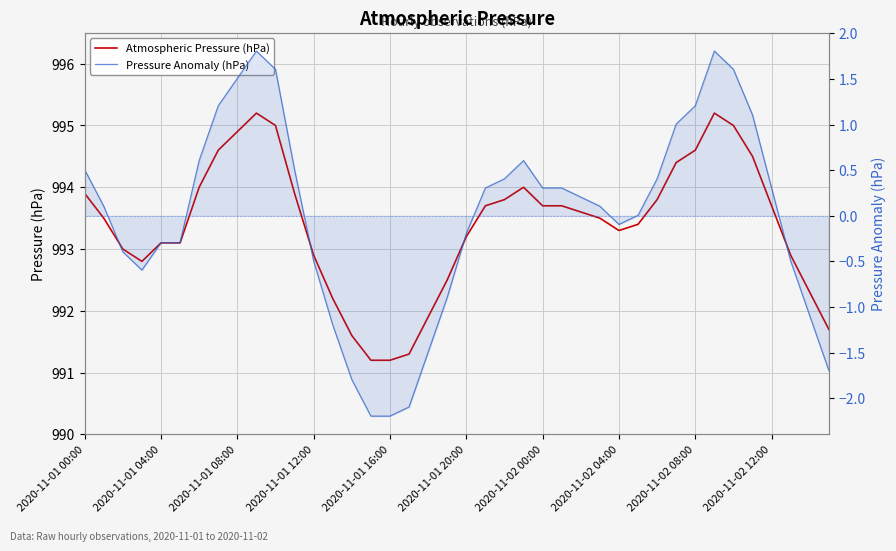

Where does the Atmospheric Pressure (hPa) series first go above 993?

2020-11-01 00:00